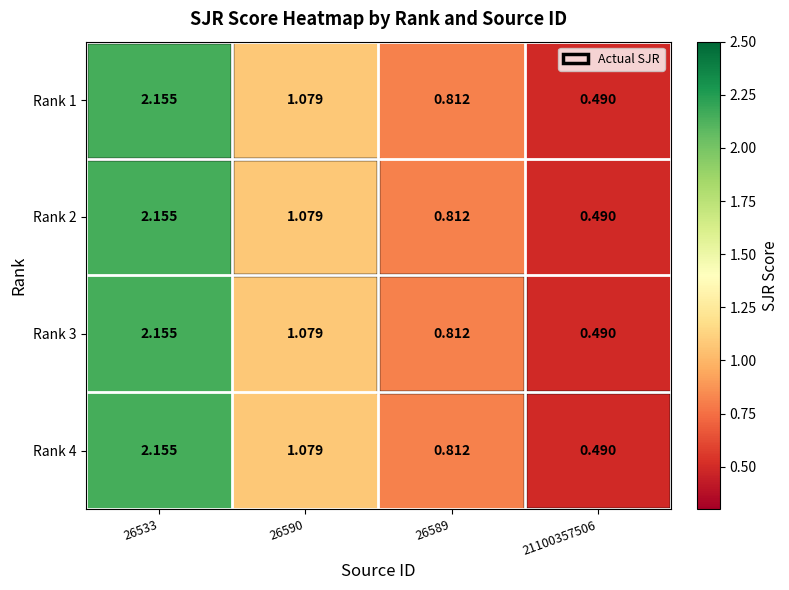

Is the value of Rank 2 at 21100357506 greater than the value of Rank 3 at 26590?

No